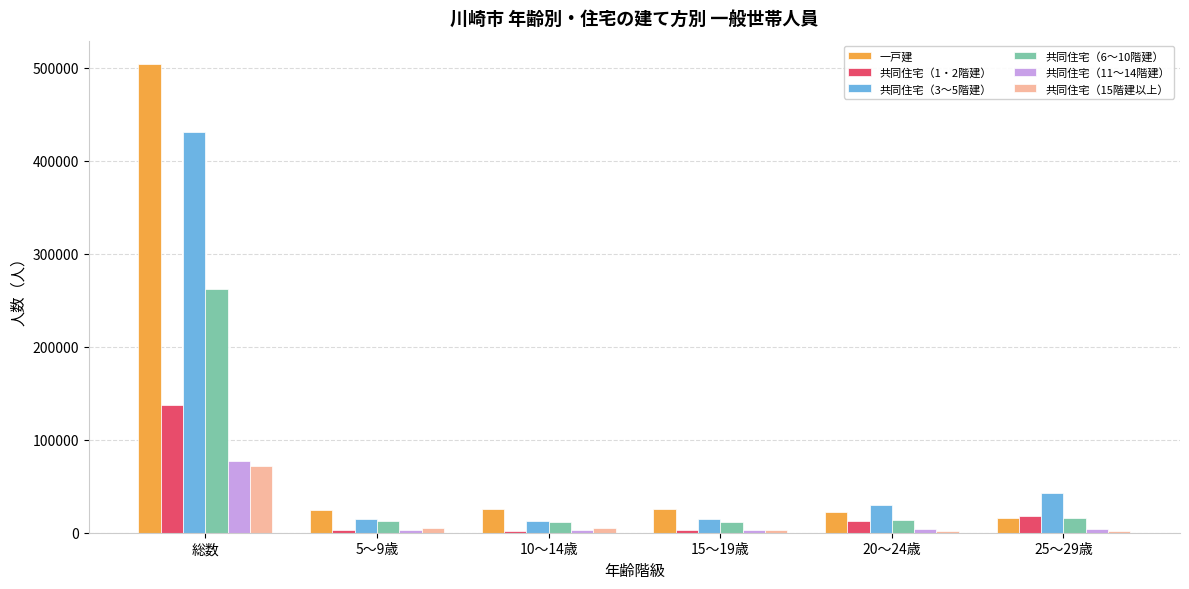

What is the total value across all series at 総数?

1484375